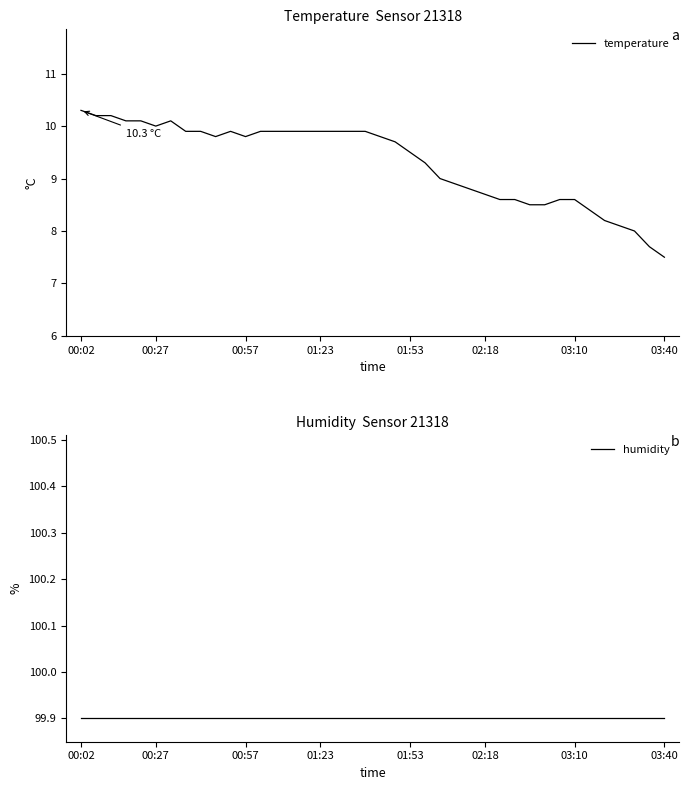

Is it true that temperature equals 10.3 at 00:02?

True